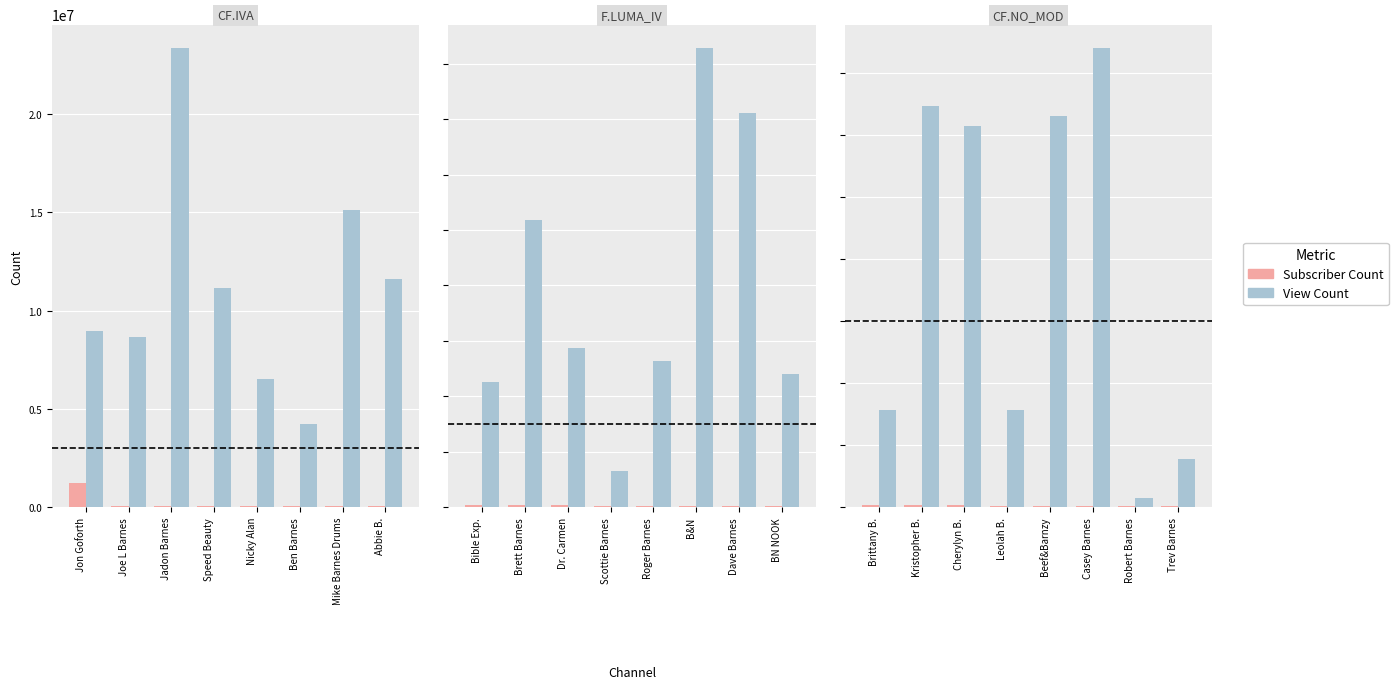

Which series has the largest range (max minus min)?

view_count